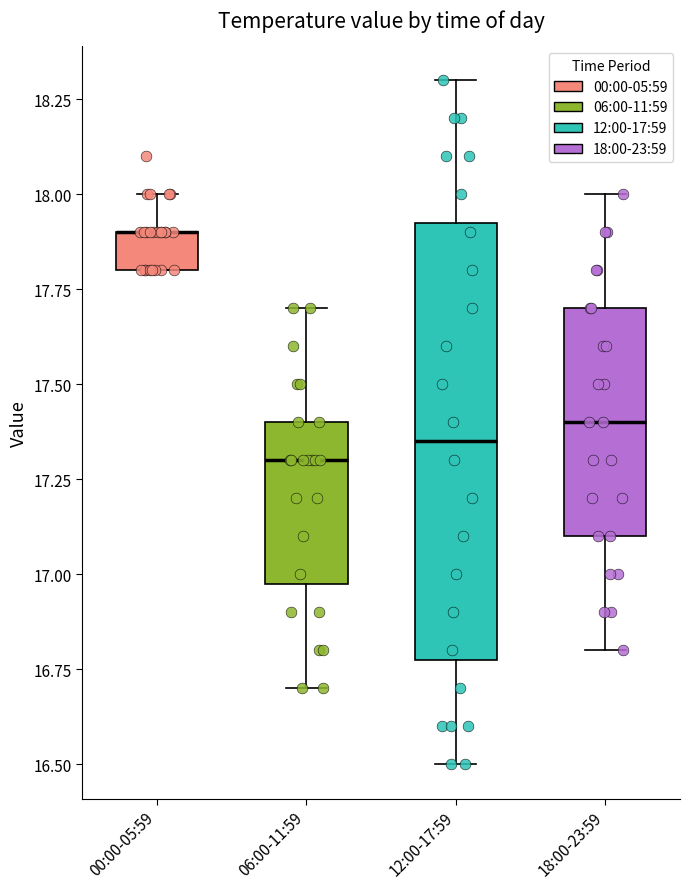

Reading left to right, transcribe this box plot: for each box, give where its median line is, the range the box spans, and where its two whiskers end, as read against the y-axis. The values are not printed on the chart, so give them approximately, as read against the axis.

00:00-05:59: median 17.90 (drawn on the box's upper edge), box 17.80 to 17.90, whiskers 17.80 to 18.00
06:00-11:59: median 17.30, box 17.00 to 17.40, whiskers 16.70 to 17.70
12:00-17:59: median 17.35, box 16.80 to 17.95, whiskers 16.50 to 18.30
18:00-23:59: median 17.40, box 17.10 to 17.70, whiskers 16.80 to 18.00